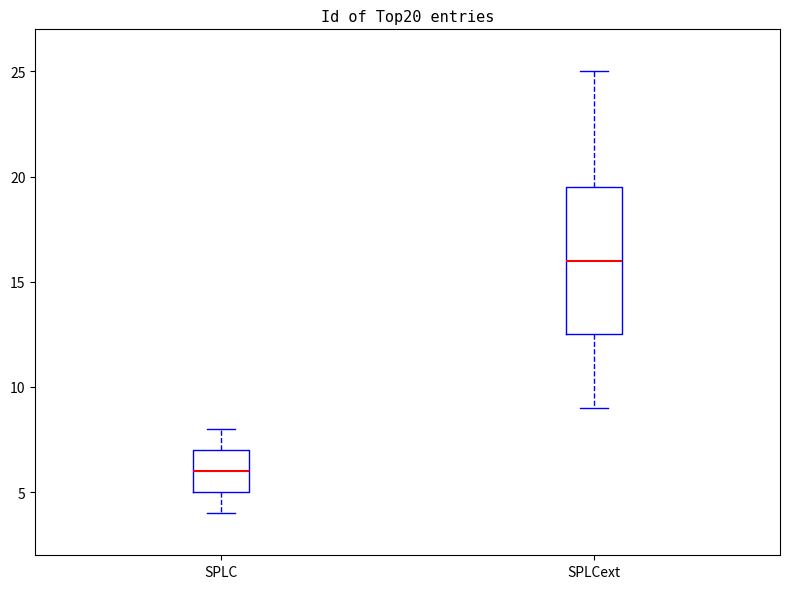

Reading left to right, read every box against the y-axis: the position of its median line, the range the box covers, and the ends of its whiskers. The values are not printed on the chart, so give them approximately, as read against the axis.

SPLC: median 6.0, box 5.0 to 7.0, whiskers 4.0 to 8.0
SPLCext: median 16.0, box 12.5 to 19.5, whiskers 9.0 to 25.0